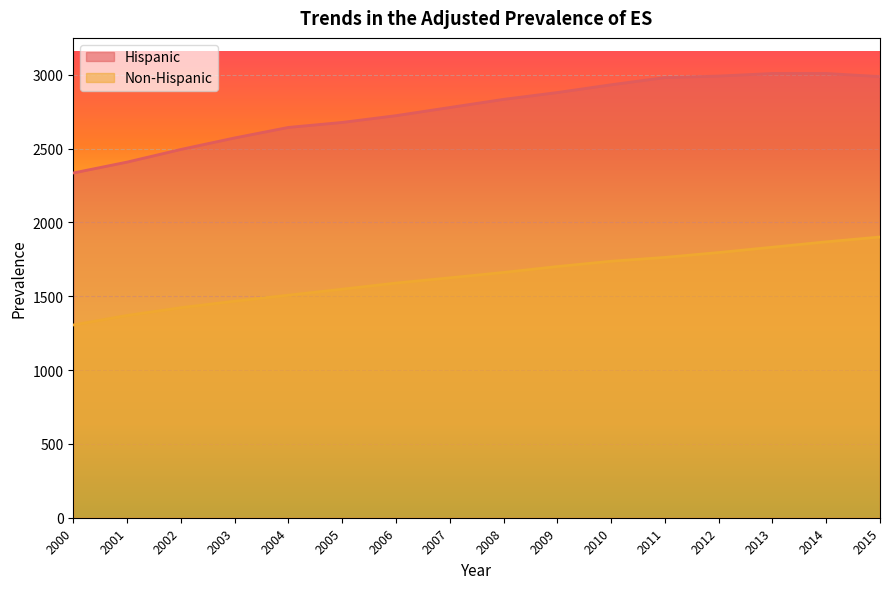

Which has a higher value, 2001 or 2013?

2013